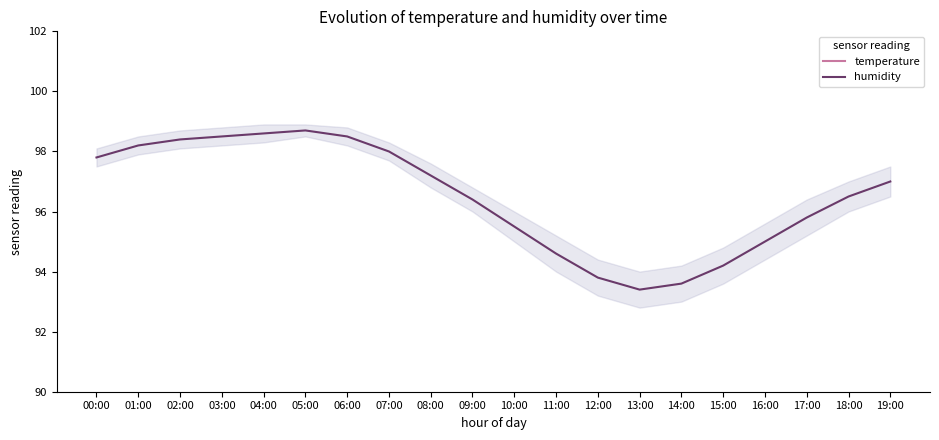

Does the chart have visible grid lines?

No